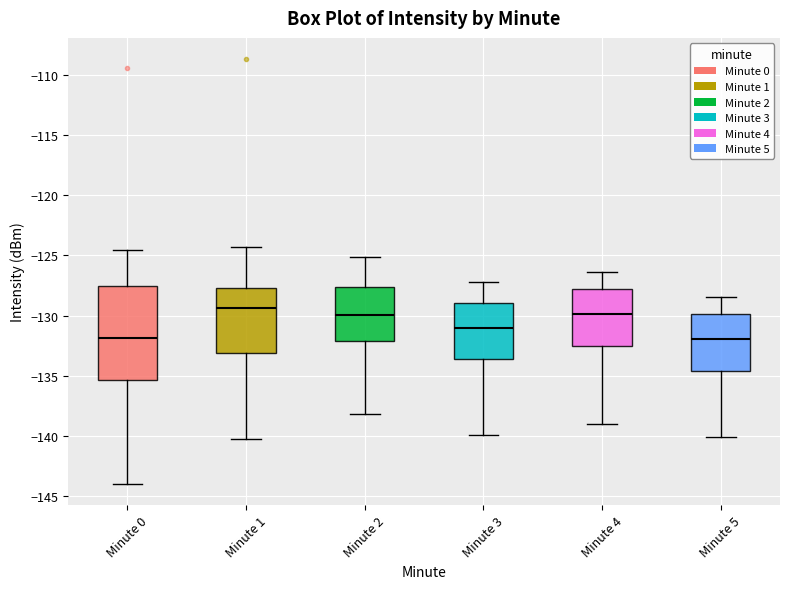

Reading left to right, transcribe this box plot: for each box, give where its median line is, the range the box spans, and where its two whiskers end, as read against the y-axis. The values are not printed on the chart, so give them approximately, as read against the axis.

Minute 0: median -132.0, box -135.5 to -127.5, whiskers -144.0 to -124.5
Minute 1: median -129.5, box -133.0 to -127.5, whiskers -140.0 to -124.5
Minute 2: median -130.0, box -132.0 to -127.5, whiskers -138.0 to -125.0
Minute 3: median -131.0, box -133.5 to -129.0, whiskers -140.0 to -127.0
Minute 4: median -130.0, box -132.5 to -128.0, whiskers -139.0 to -126.5
Minute 5: median -132.0, box -134.5 to -130.0, whiskers -140.0 to -128.5